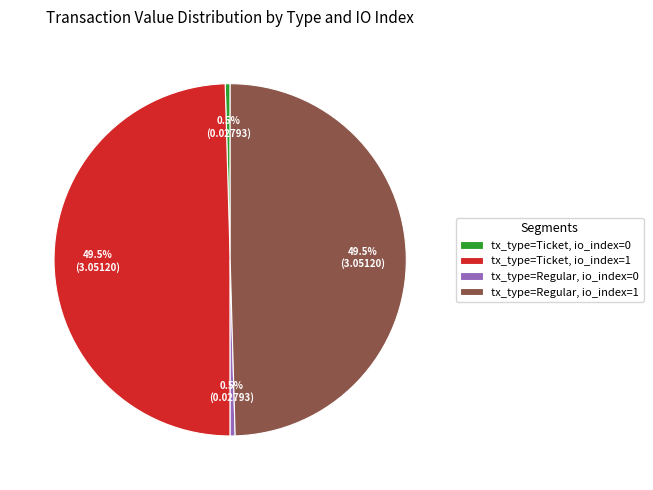

How much of the chart is everything except tx_type=Regular, io_index=0?

99.5%